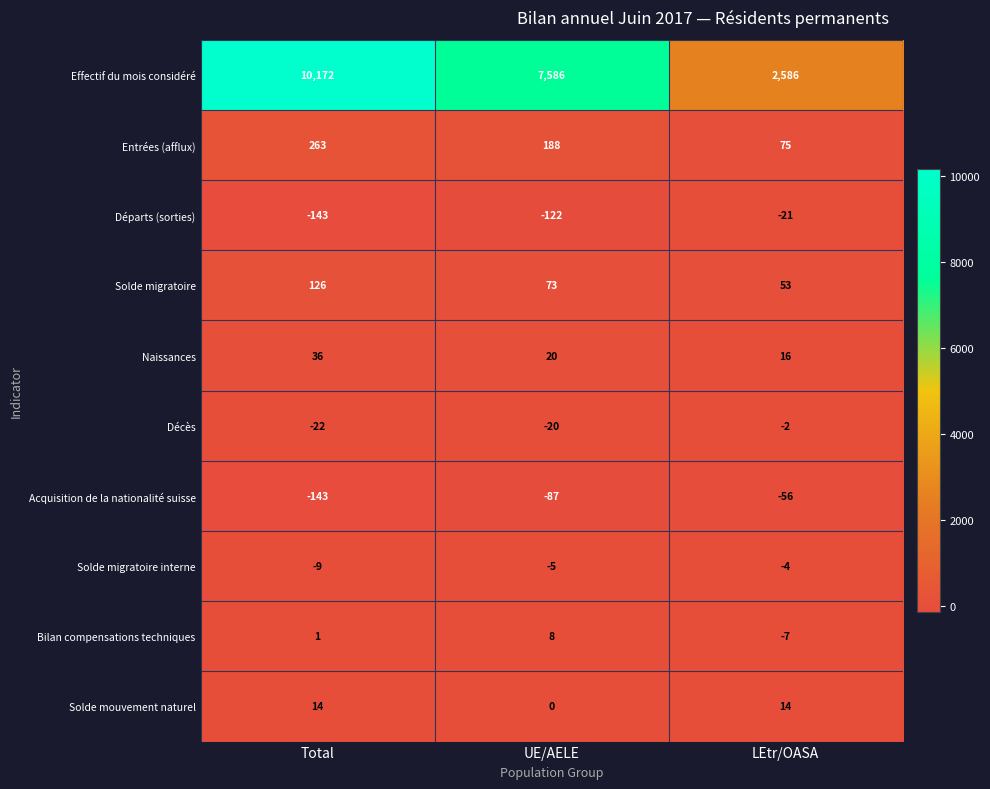

Reading left to right, list all the values displayed in this chart.

Effectif du mois considéré: 10172	7586	2586
Entrées (afflux): 263	188	75
Départs (sorties): -143	-122	-21
Solde migratoire: 126	73	53
Naissances: 36	20	16
Décès: -22	-20	-2
Acquisition de la nationalité suisse: -143	-87	-56
Solde migratoire interne: -9	-5	-4
Bilan compensations techniques: 1	8	-7
Solde mouvement naturel: 14	0	14